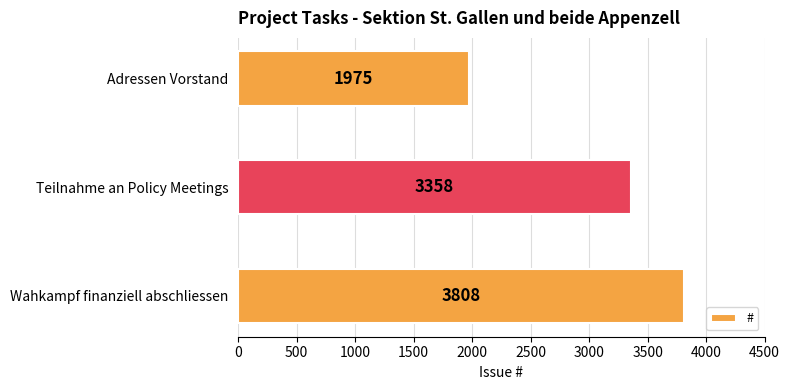

The chart shows a value of 1975 at Adressen Vorstand. True or false?

True